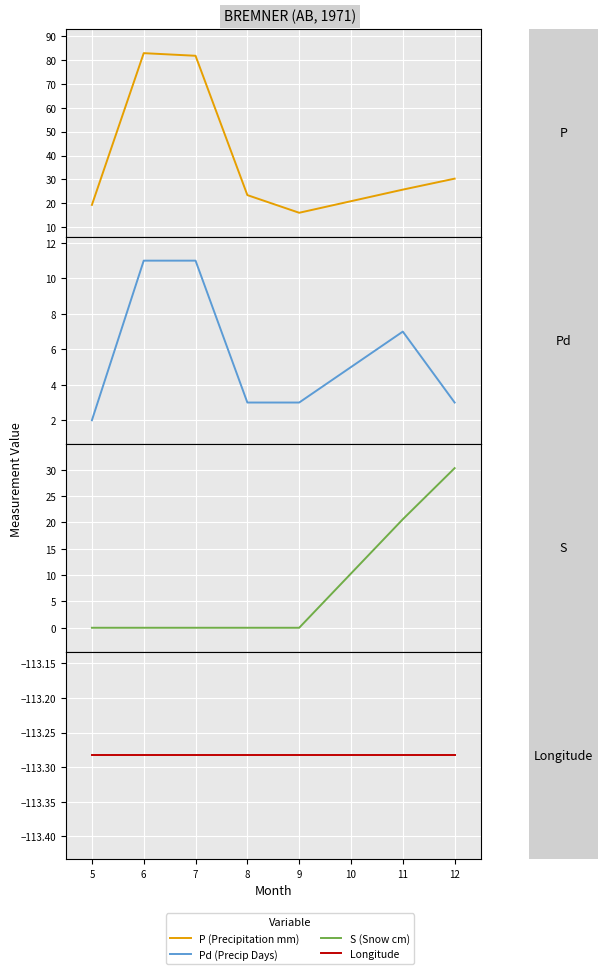

The Longitude series shows -189.9 at 5. True or false?

False